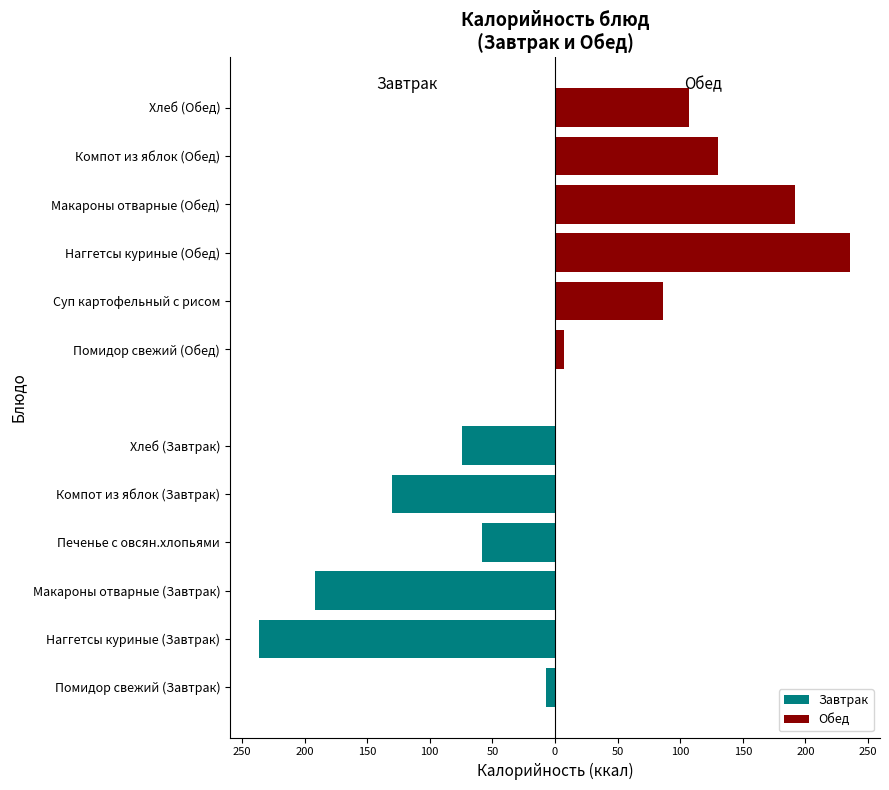

Are the bars horizontal?

Yes